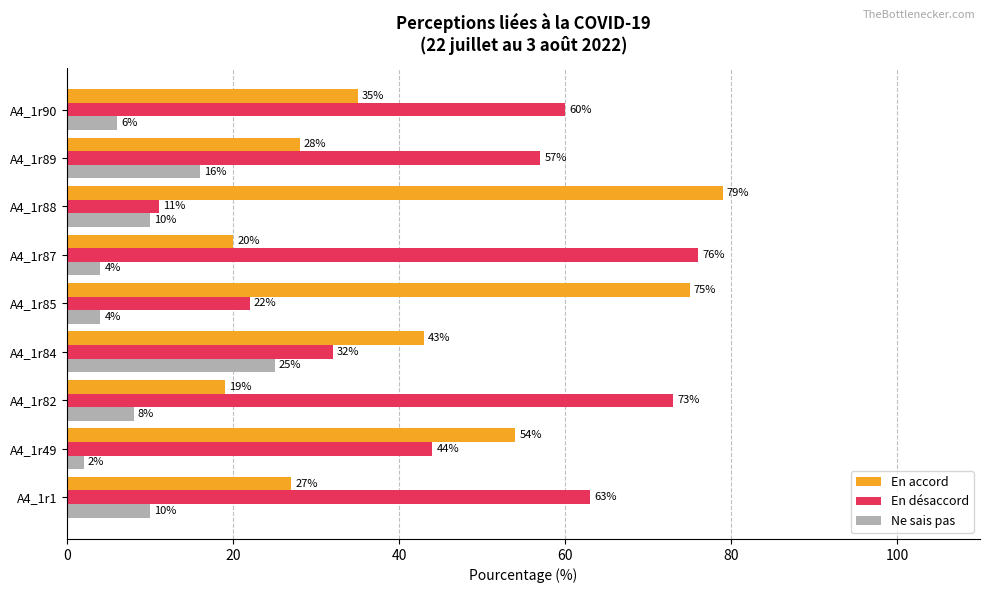

At how many categories does at least one series exceed 7?

9